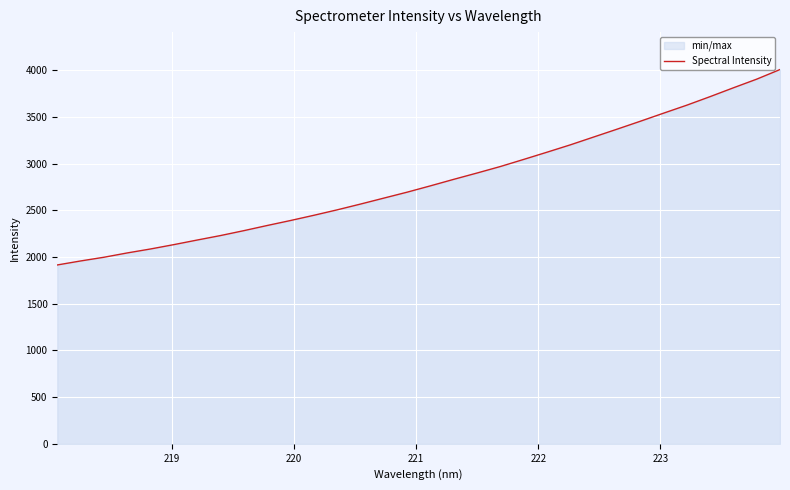

What is the greatest value displayed?

4008.7